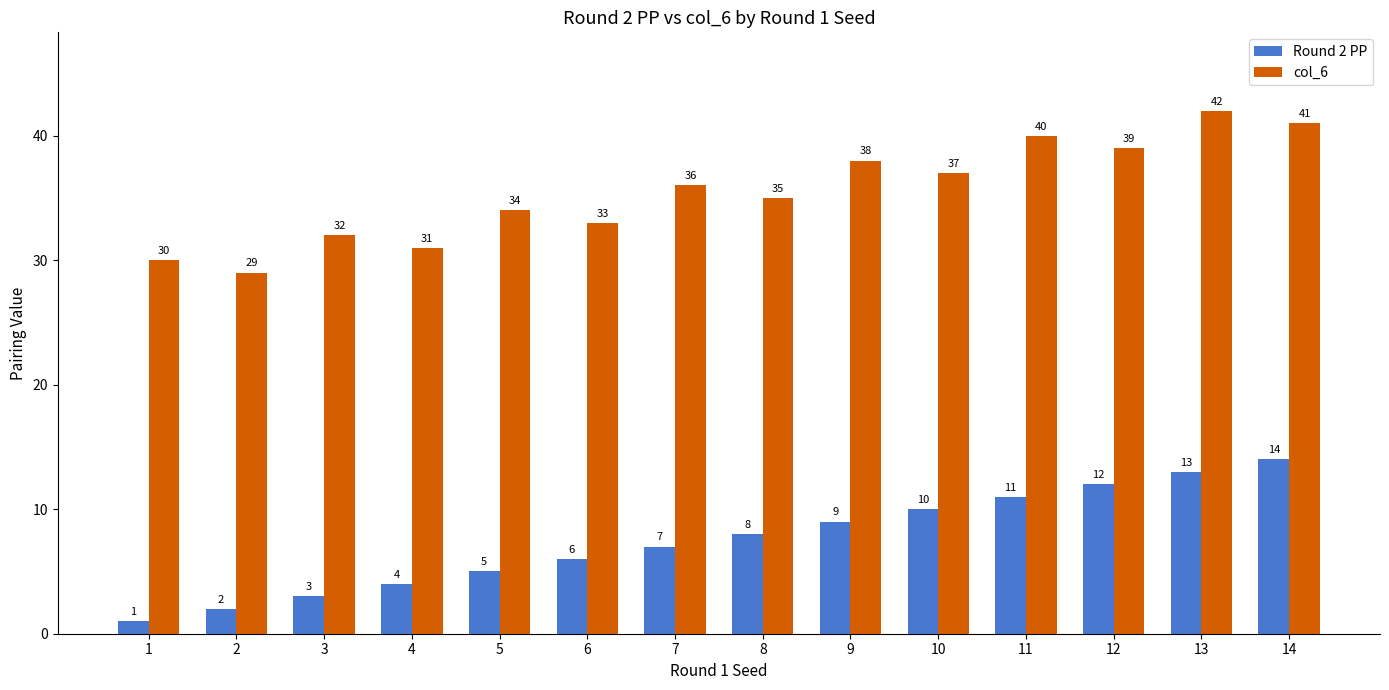

Reading right to left, transcribe all the data shown in this chart.

Round 2 PP: 14=14	13=13	12=12	11=11	10=10	9=9	8=8	7=7	6=6	5=5	4=4	3=3	2=2	1=1
col_6: 14=41	13=42	12=39	11=40	10=37	9=38	8=35	7=36	6=33	5=34	4=31	3=32	2=29	1=30